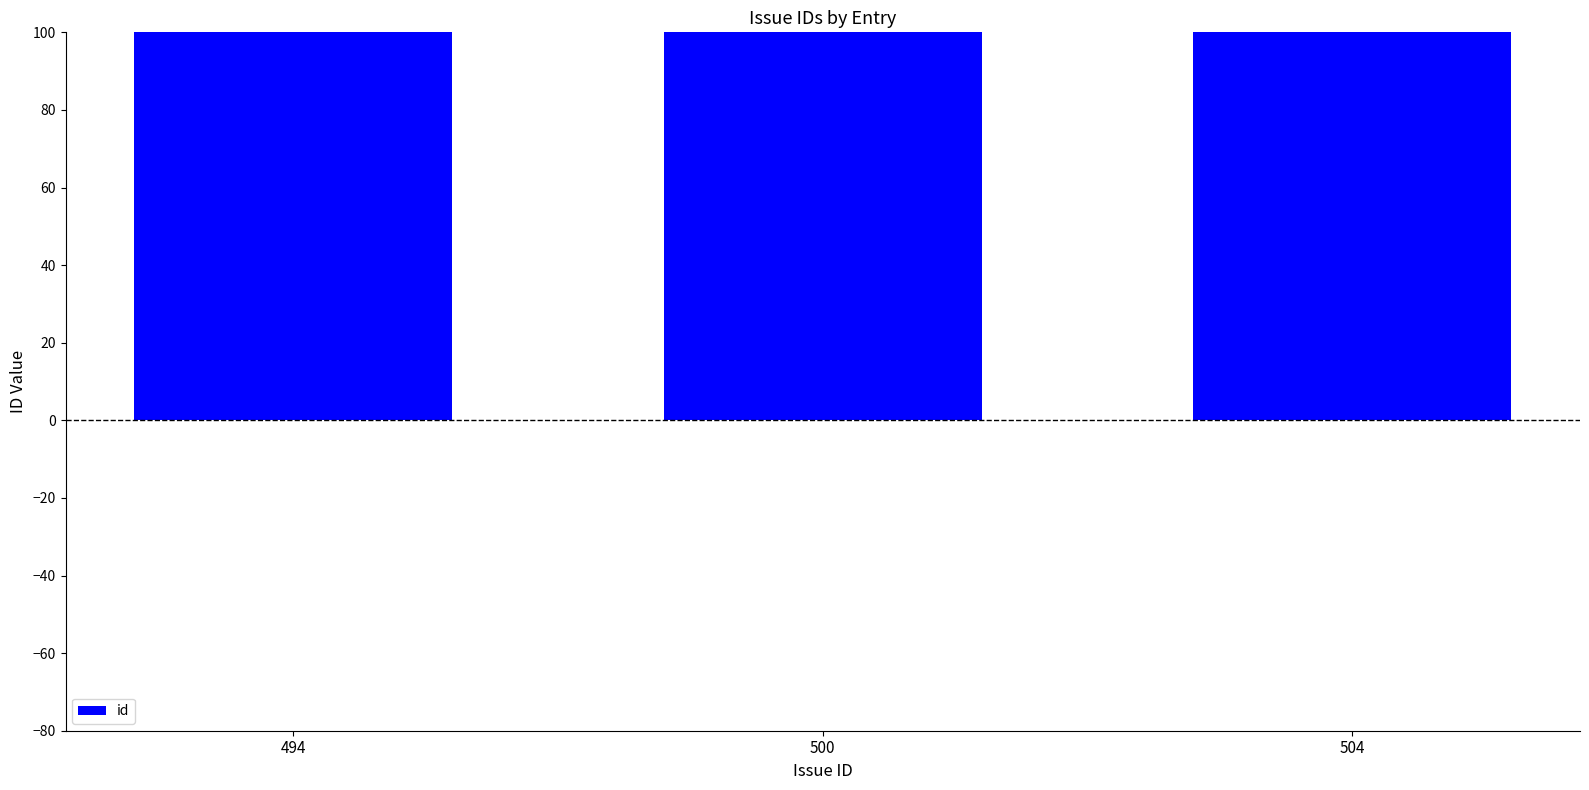

At which category does the chart reach its minimum across all series?

494